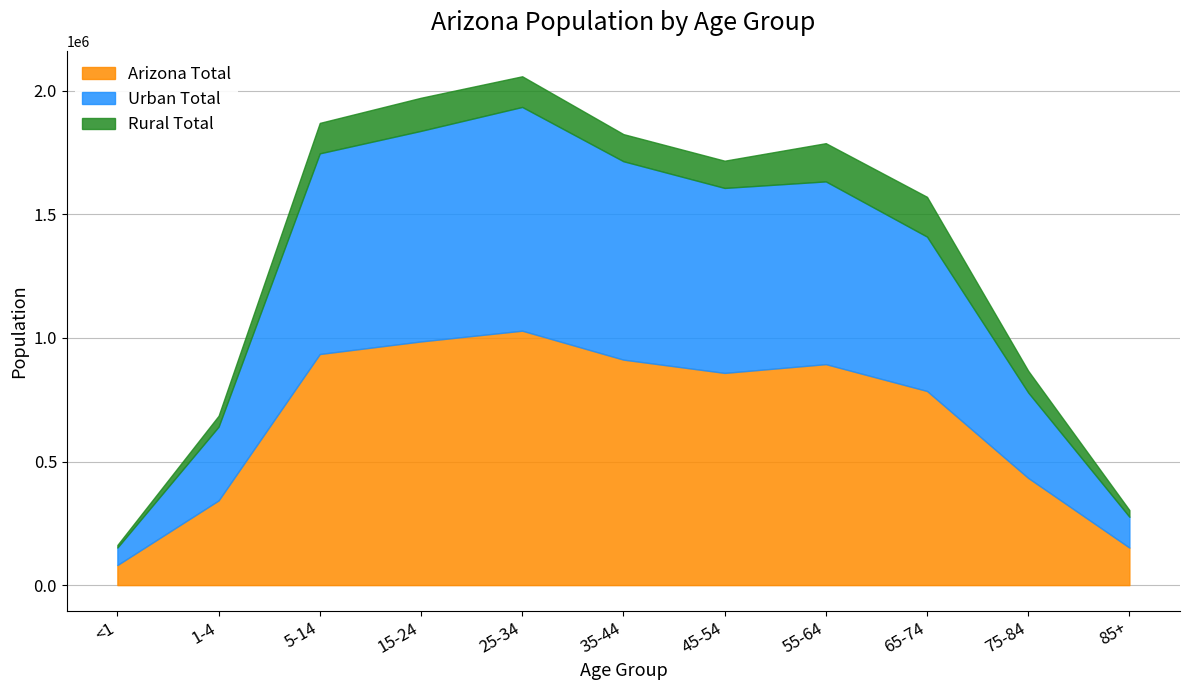

Is the value of Arizona Total at <1 greater than the value of Rural Total at 45-54?

No